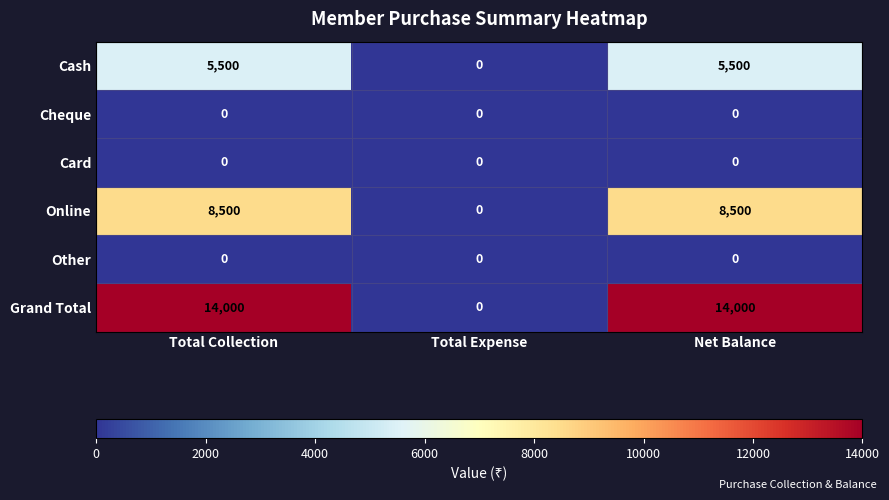

At how many categories does at least one series exceed 12608?

2